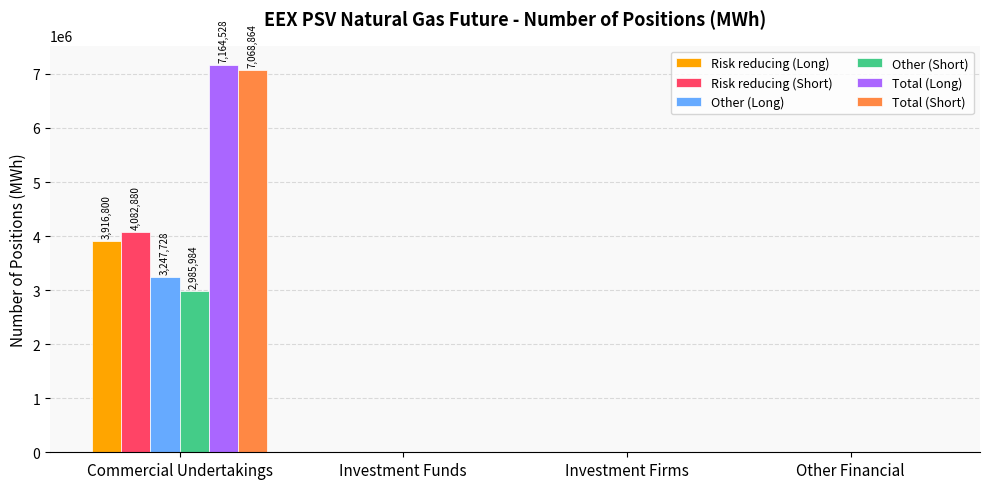

What is the total value across all series at Commercial Undertakings?

28466784